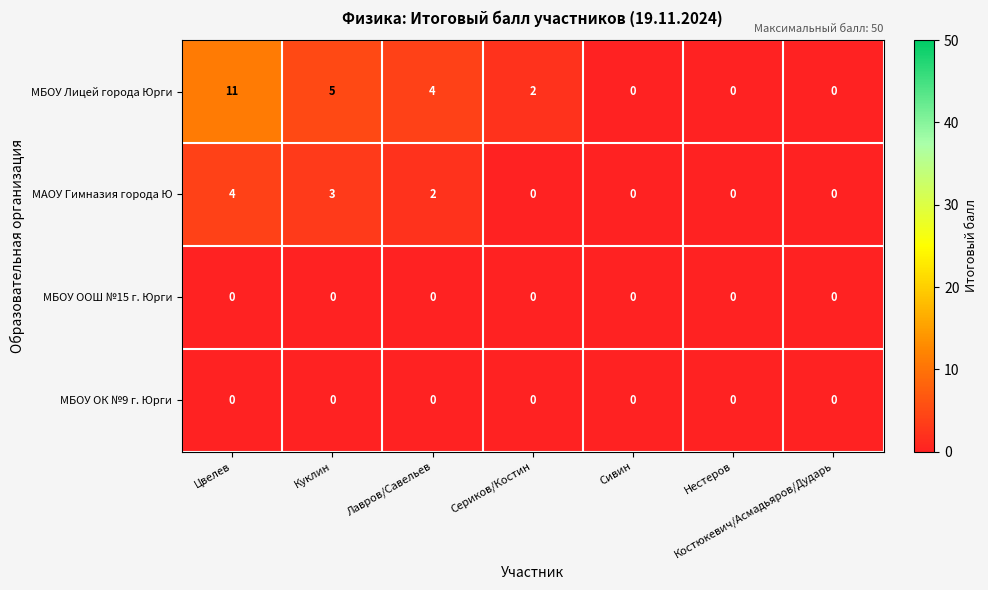

What value does the МБОУ Лицей города Юрги series have at Лавров/Савельев?

4